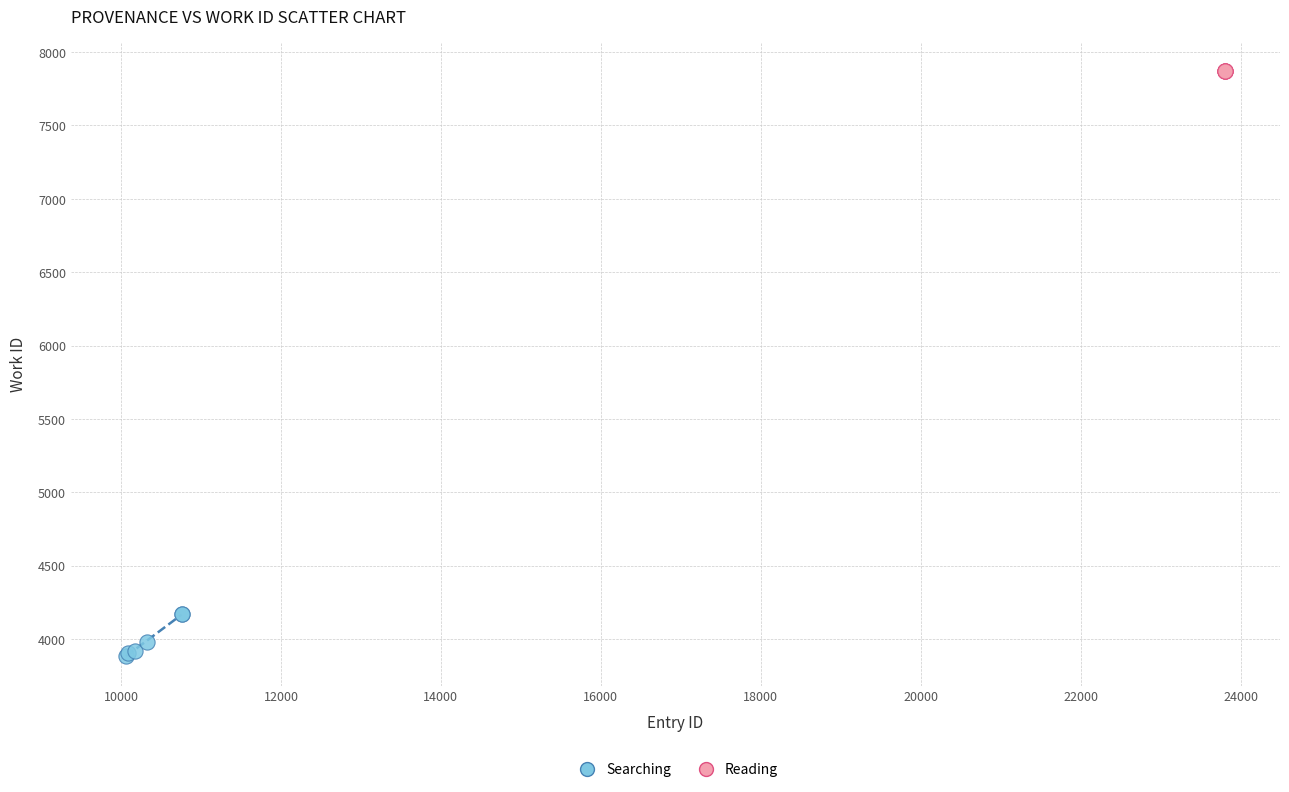

Which series contains the lowest Y value?

Searching